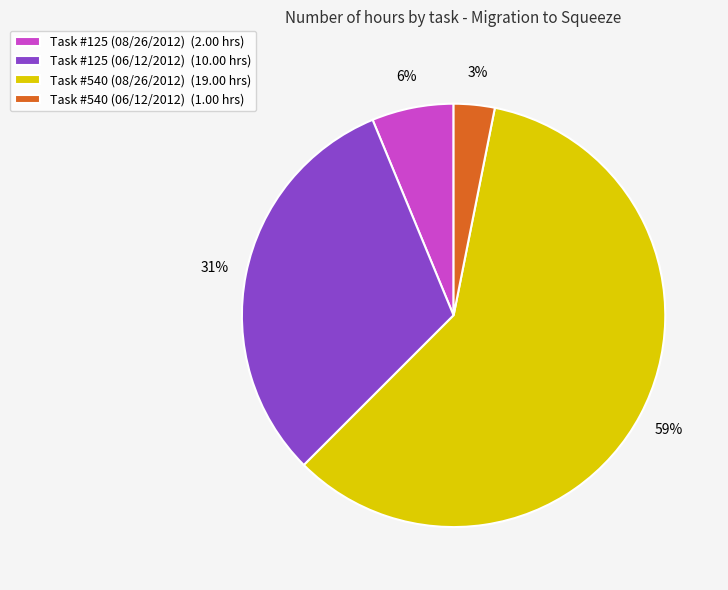

Between Task #540 (06/12/2012) (1.00 hrs) and Task #540 (08/26/2012) (19.00 hrs), which is larger?

Task #540 (08/26/2012) (19.00 hrs)